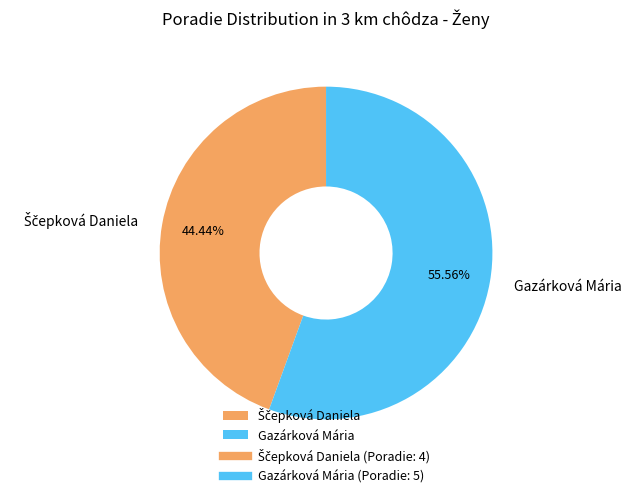

Which category has the biggest portion of the pie?

Gazárková Mária